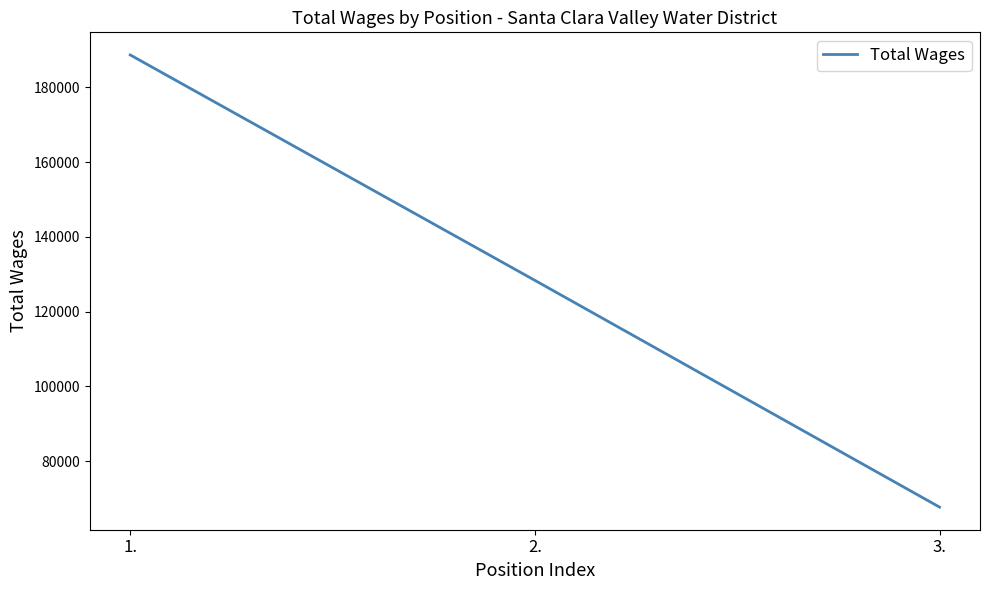

How many distinct data groups are displayed?

1